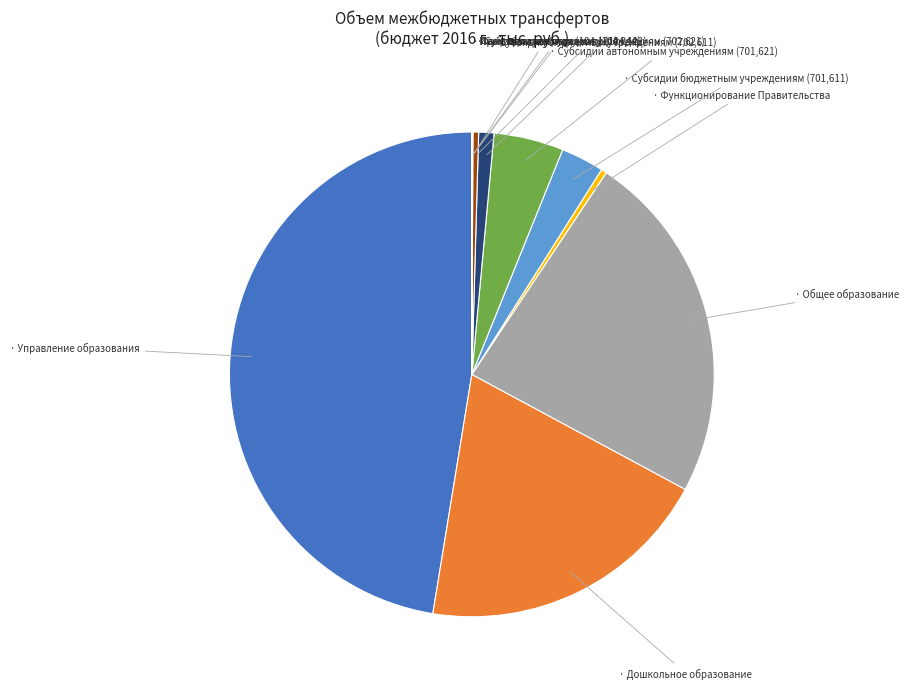

To the nearest percent, what is the difference between the largest and smallest slice percentages?

47%